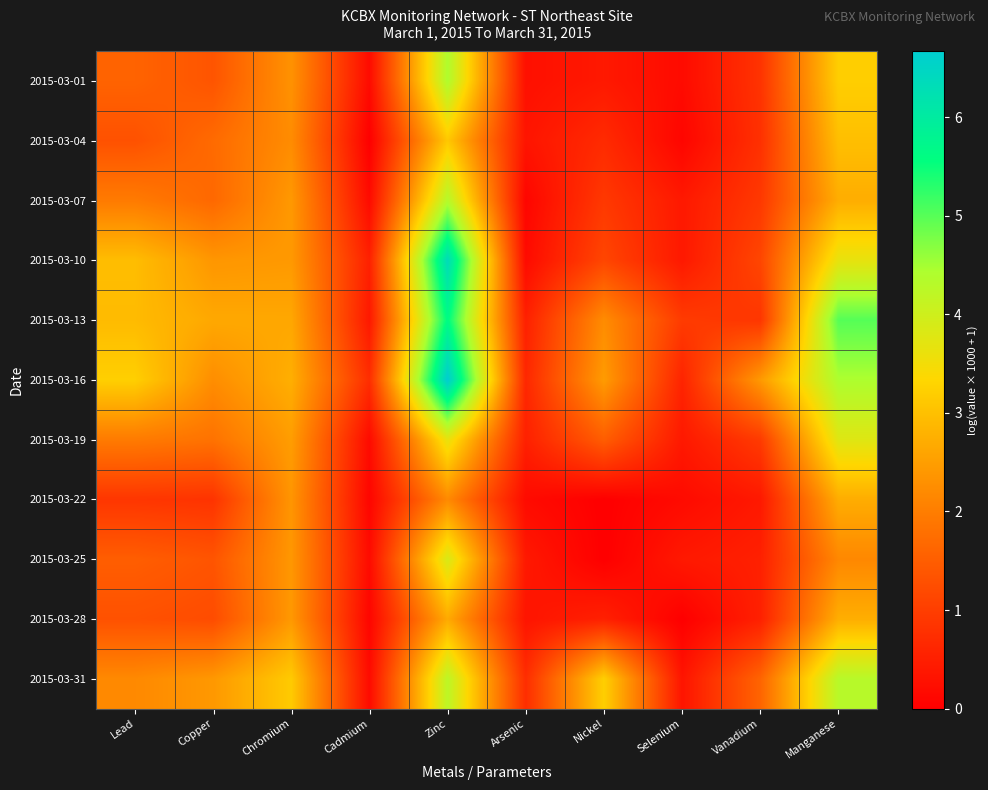

Which has a higher value, Arsenic or Lead?

Lead